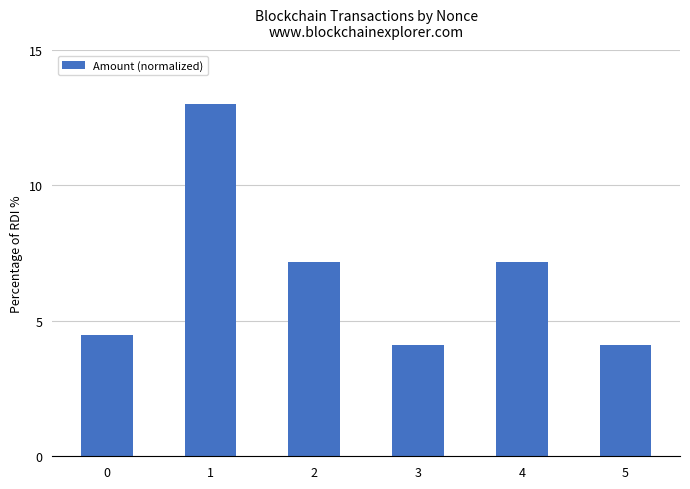

Is it true that the value at 3 is 4.1?

True